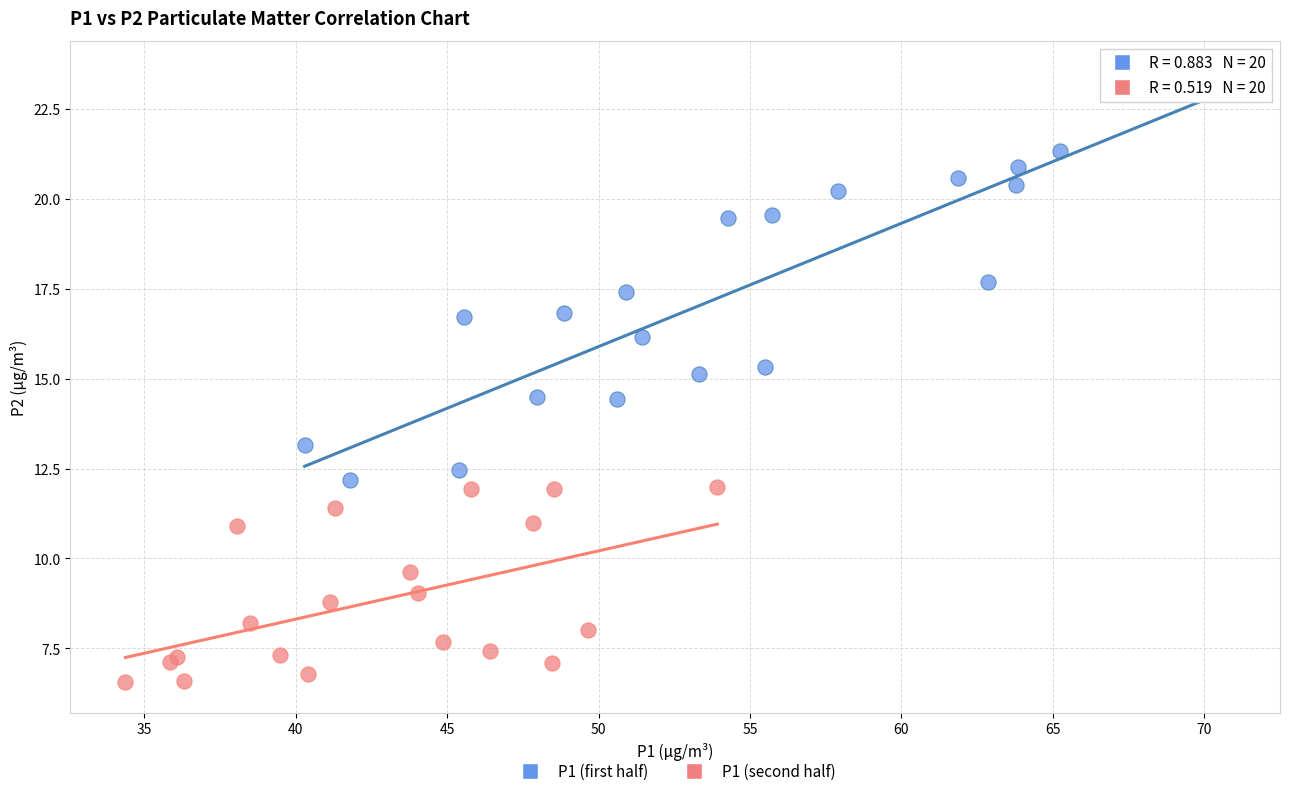

Which series contains the lowest Y value?

P1 (second half)